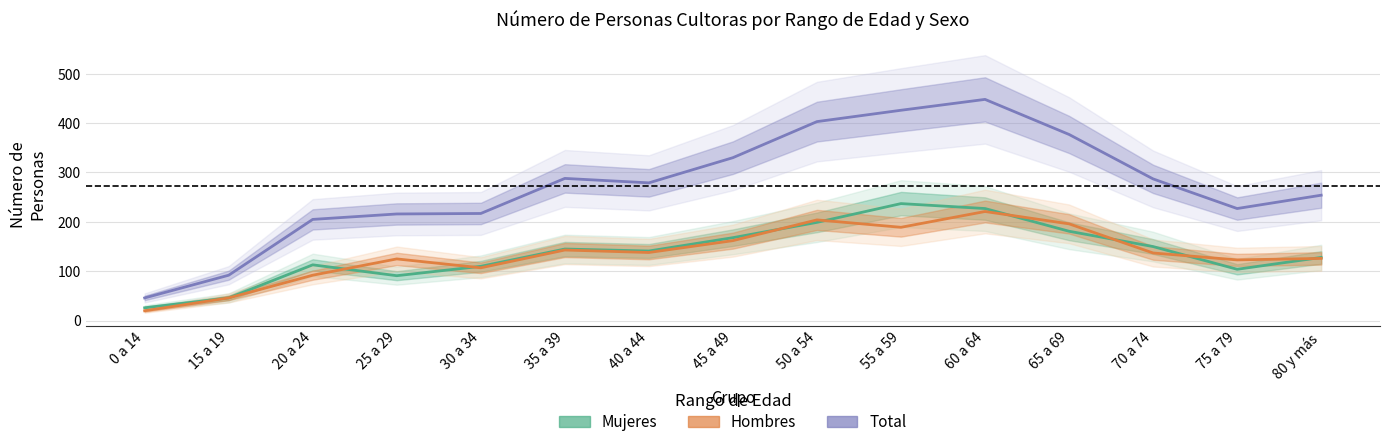

How many distinct data groups are displayed?

3